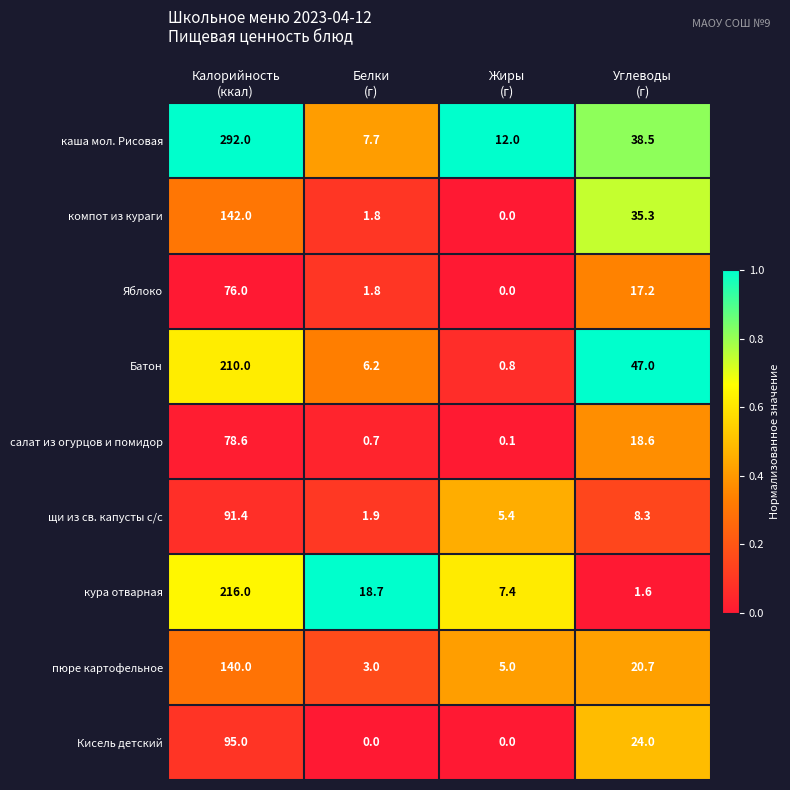

Rank the series at Углеводы
(г) from highest to lowest value.

Батон, каша мол. Рисовая, компот из кураги, Кисель детский, пюре картофельное, салат из огурцов и помидор, Яблоко, щи из св. капусты с/с, кура отварная